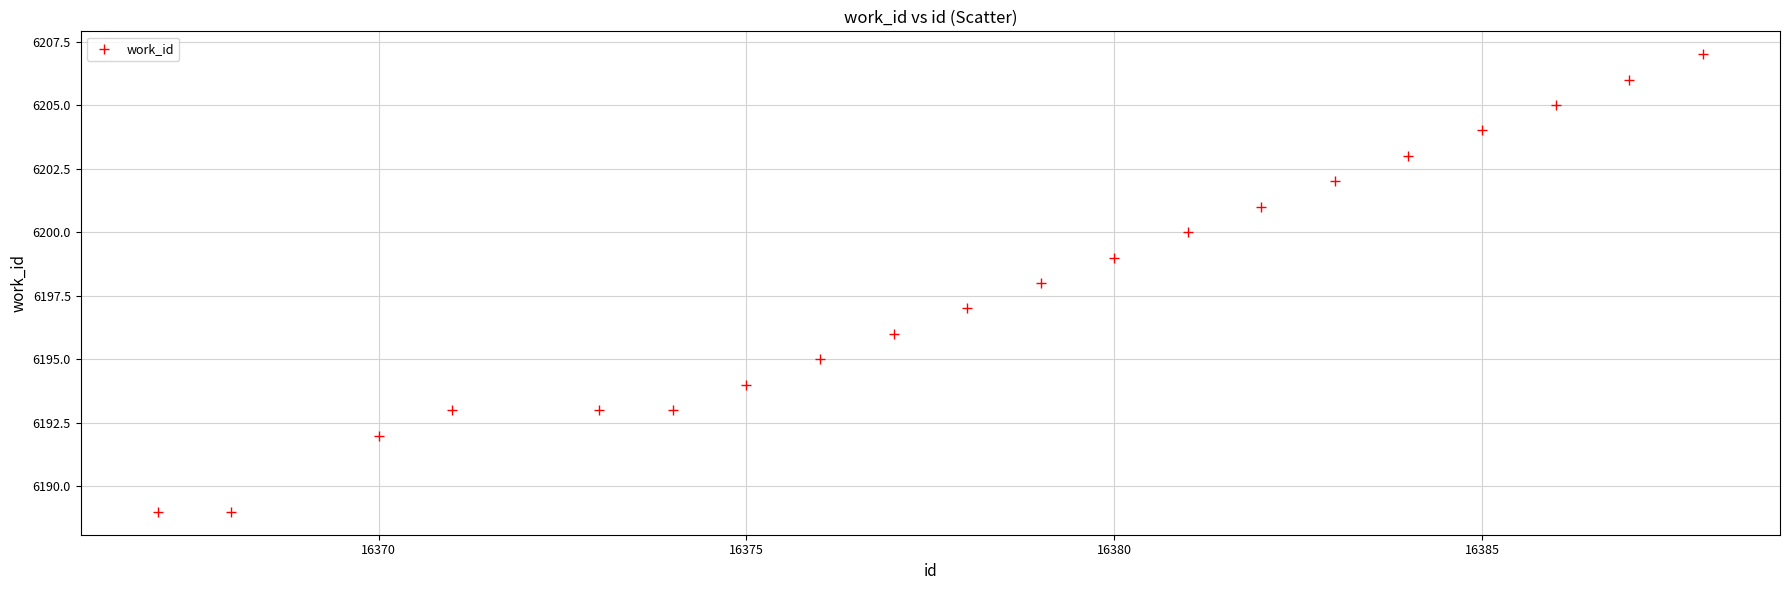

What is the range of X values (max minus min)?

21